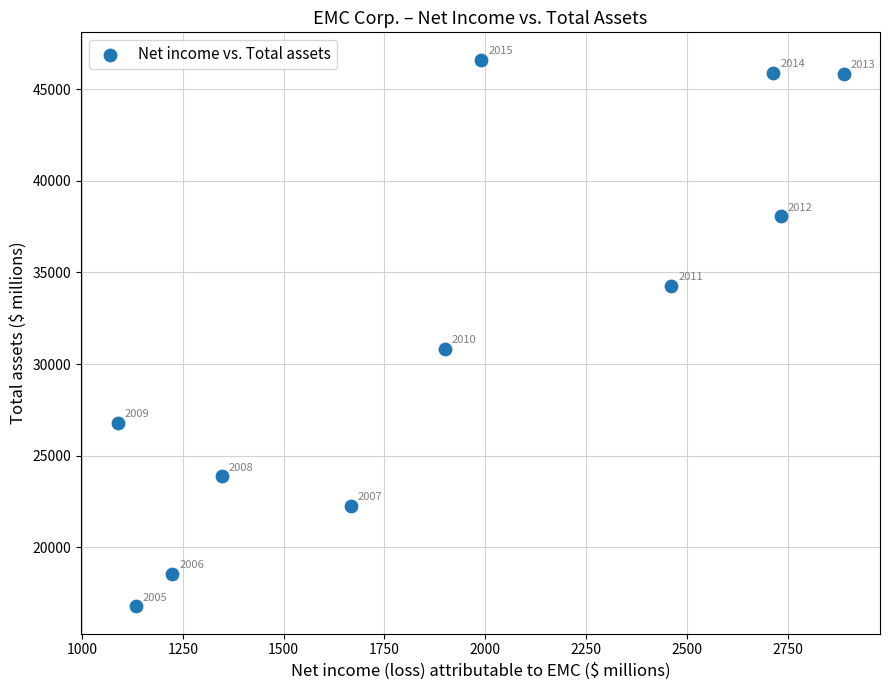

What Y value in the scatter plot is closest to 31701?

30833